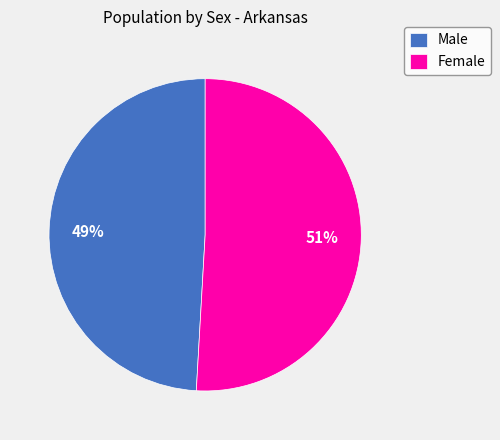

To the nearest percent, what is the combined percentage of Male and Female?

100%